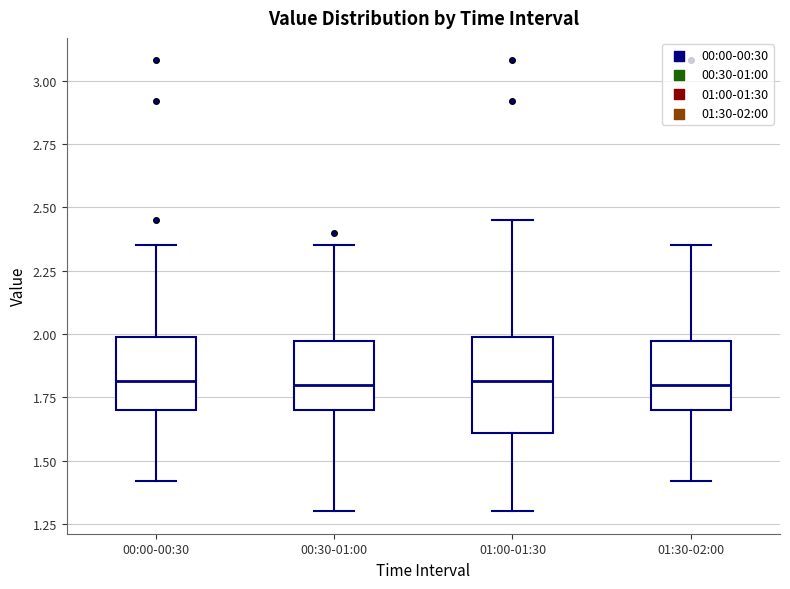

Reading left to right, read every box against the y-axis: the position of its median line, the range the box covers, and the ends of its whiskers. The values are not printed on the chart, so give them approximately, as read against the axis.

00:00-00:30: median 1.80, box 1.70 to 2.00, whiskers 1.40 to 2.35
00:30-01:00: median 1.80, box 1.70 to 1.95, whiskers 1.30 to 2.35
01:00-01:30: median 1.80, box 1.60 to 2.00, whiskers 1.30 to 2.45
01:30-02:00: median 1.80, box 1.70 to 1.95, whiskers 1.40 to 2.35